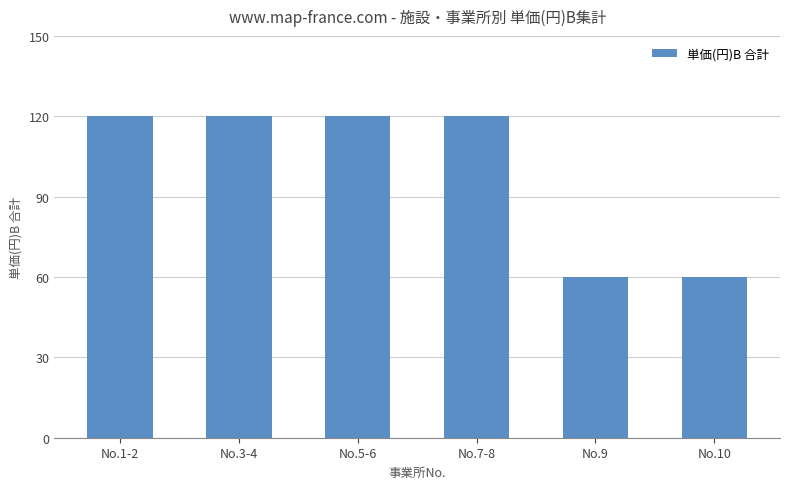

What is the maximum value shown in the chart?

120